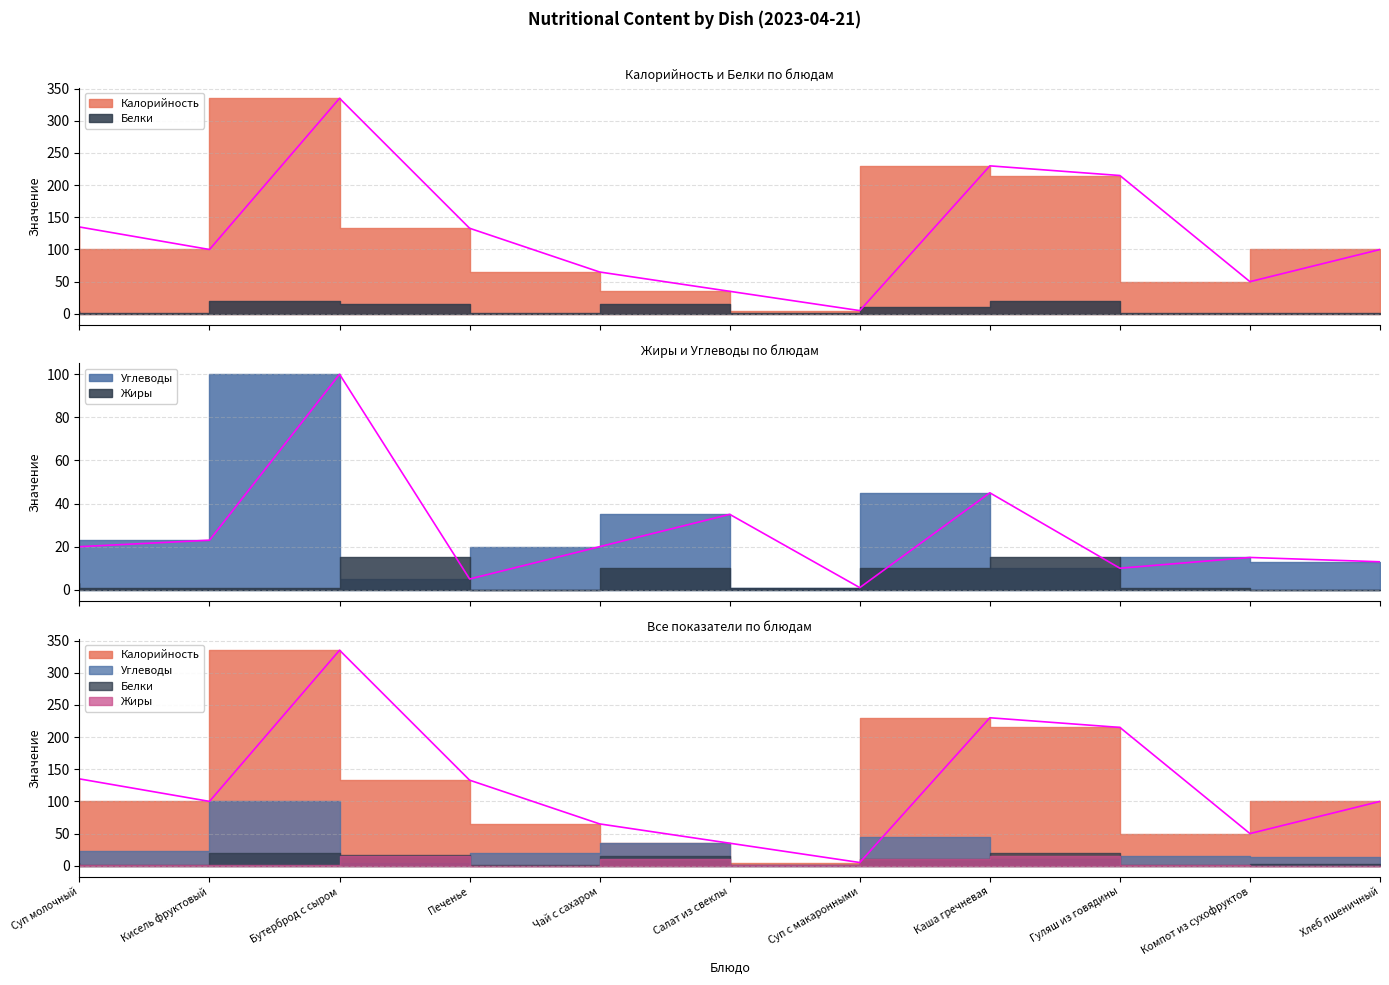

Which series has the widest spread of values?

Калорийность